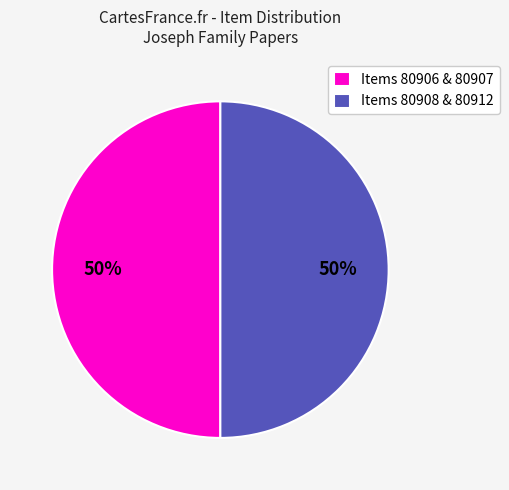

What is the ratio of the value at Items 80906 & 80907 to the value at Items 80908 & 80912?

1.0